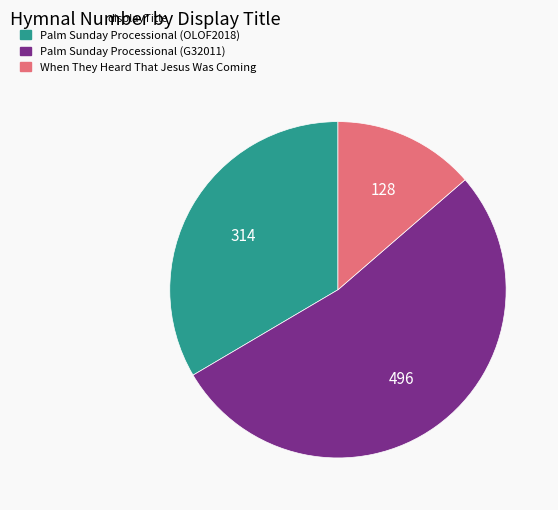

Which category accounts for the majority?

Palm Sunday Processional (G32011)